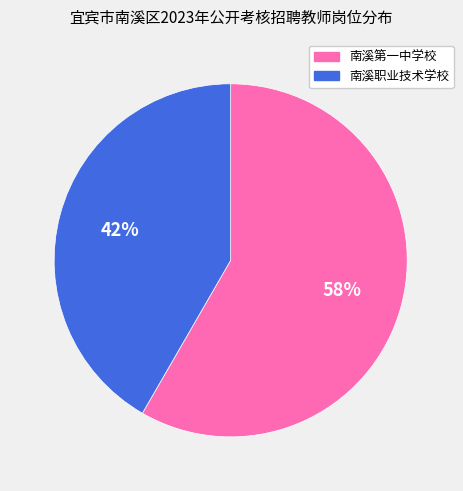

Which category has the biggest portion of the pie?

南溪第一中学校